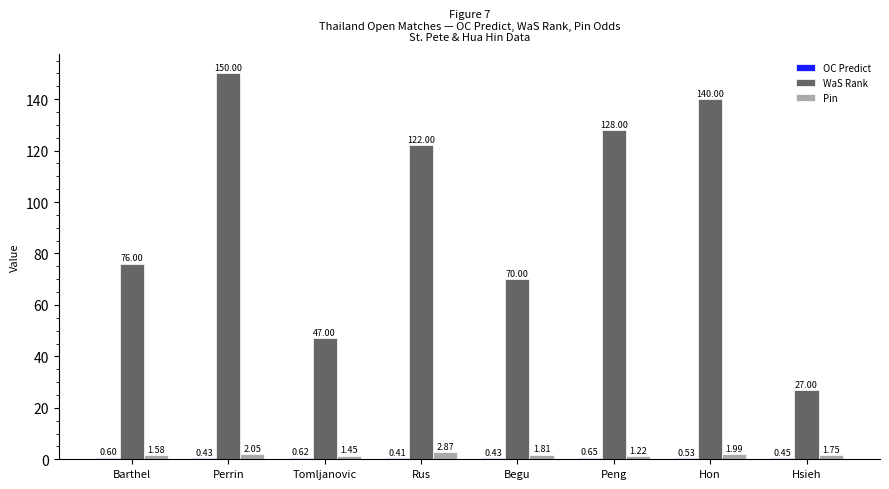

Which series has the largest total across all categories?

WaS Rank